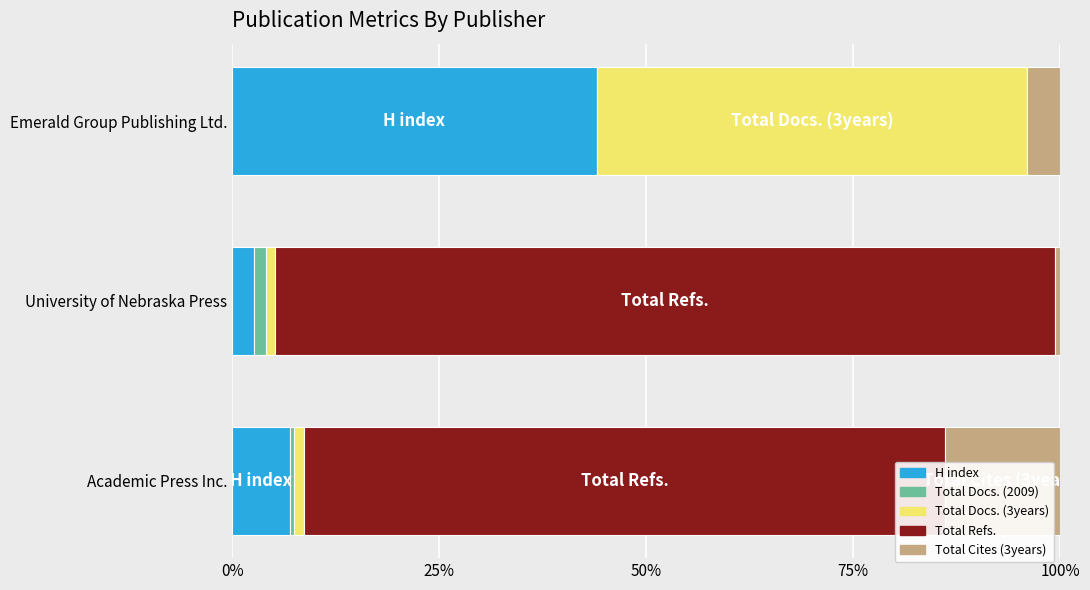

What is the total value across all series at Emerald Group Publishing Ltd.?

100.0